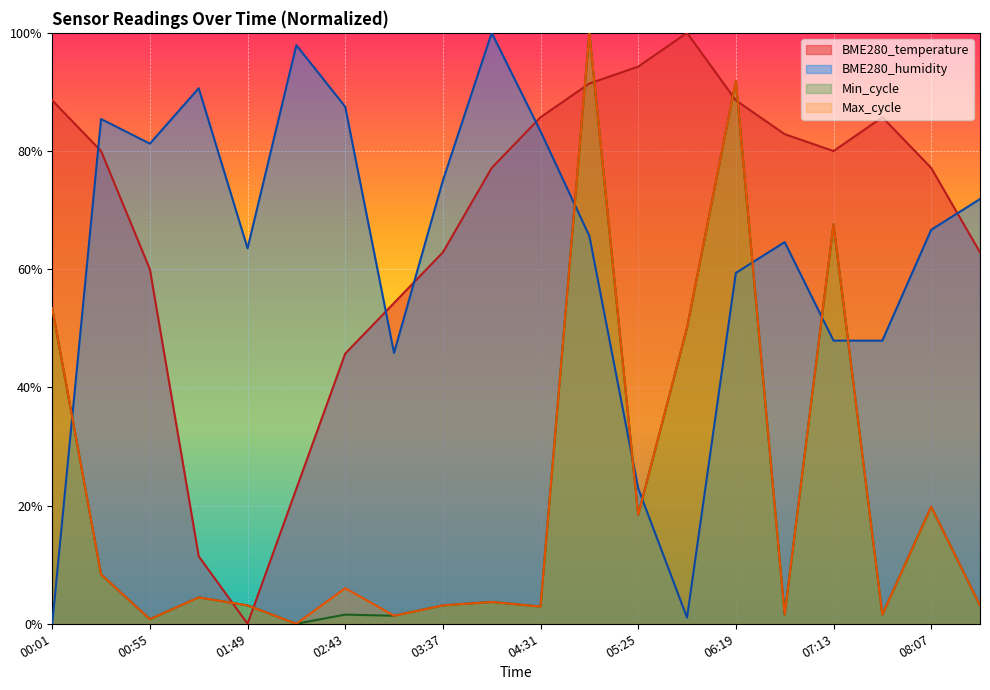

Which series has the widest spread of values?

BME280_temperature